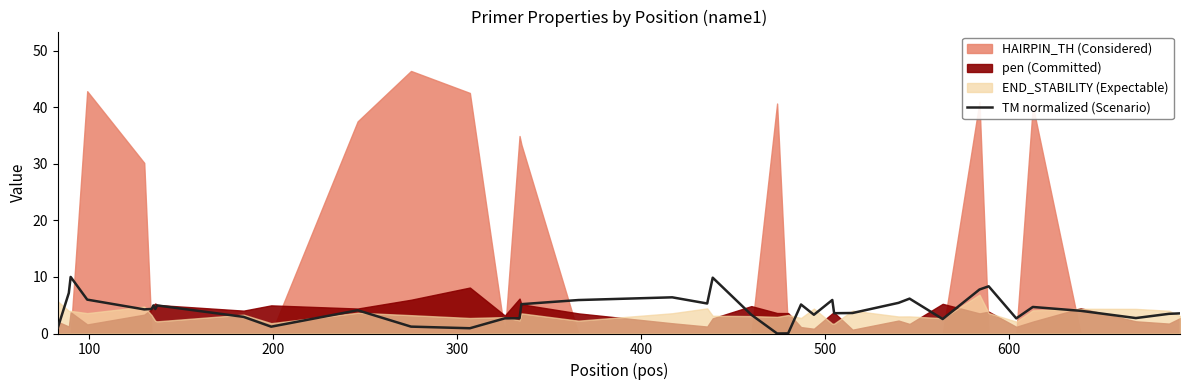

What is the difference between the maximum and minimum values?

10.0